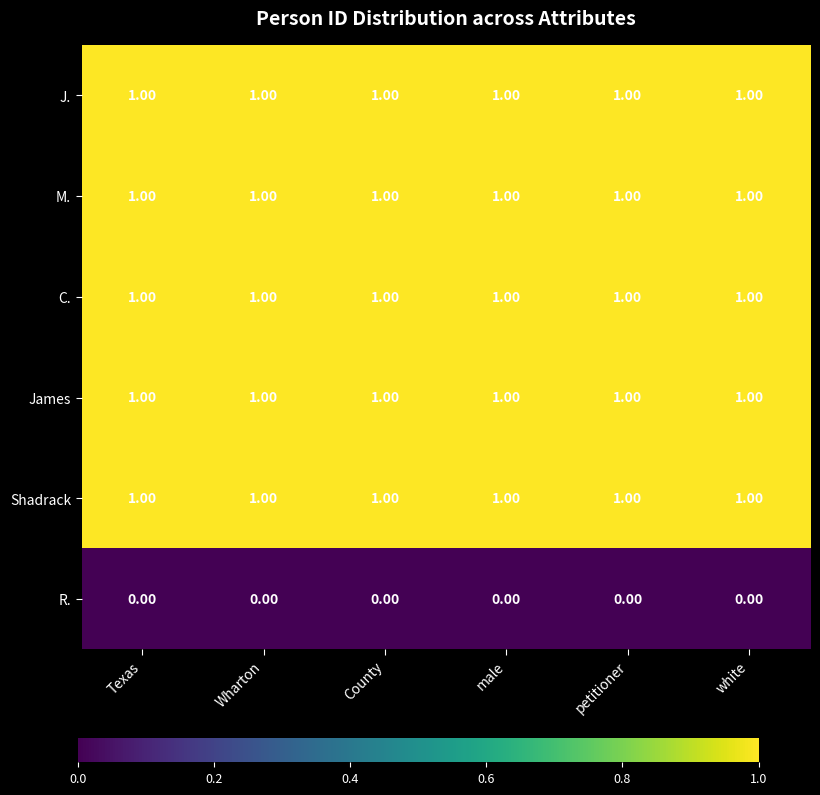

What is the total value across all series at white?

5